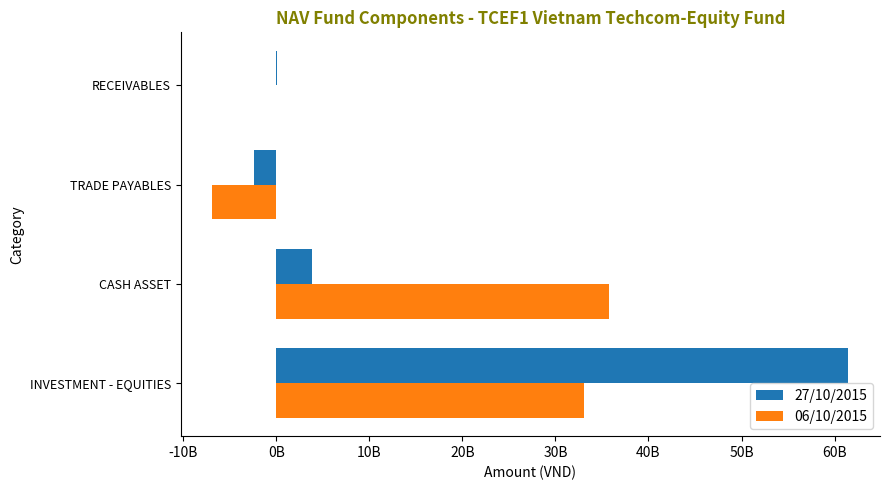

Count the number of data series in this chart.

2